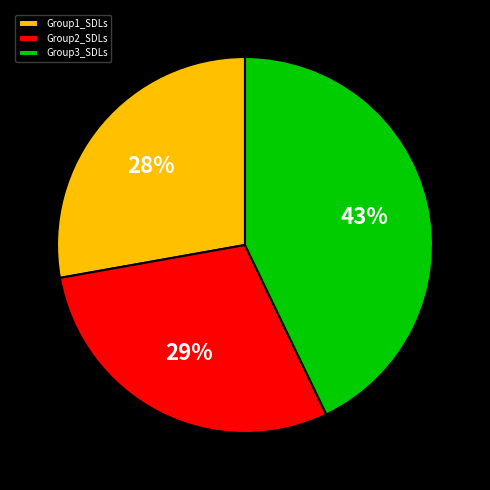

Is it true that Group3_SDLs is 43% of the pie?

True